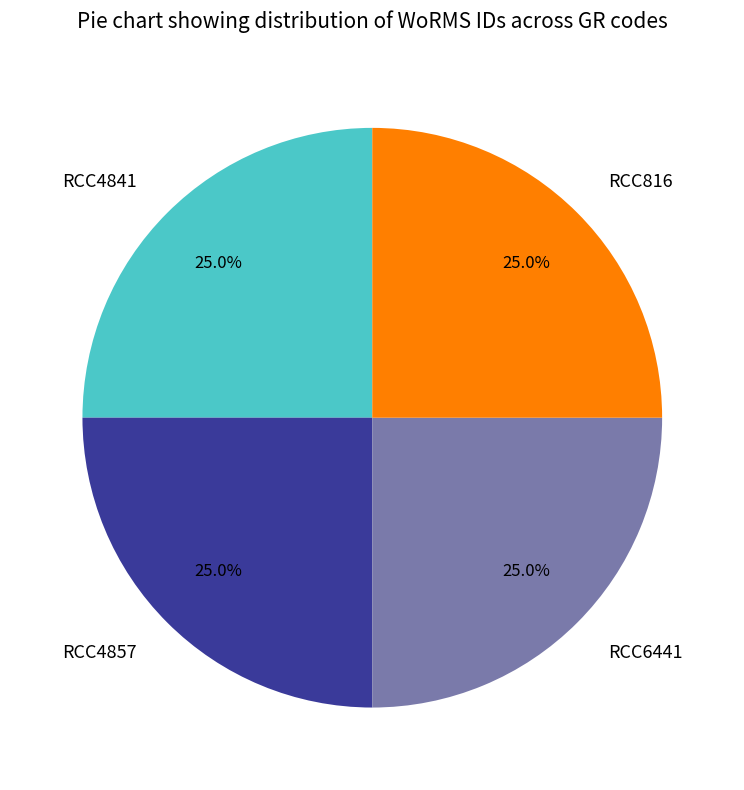

To the nearest percent, what is the combined percentage of RCC4857 and RCC6441?

50%